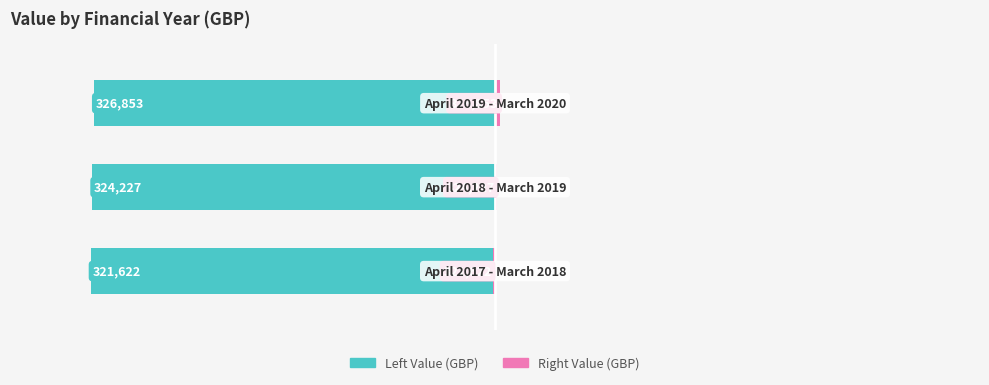

Is it true that Right Value equals 1.1 at 1?

False